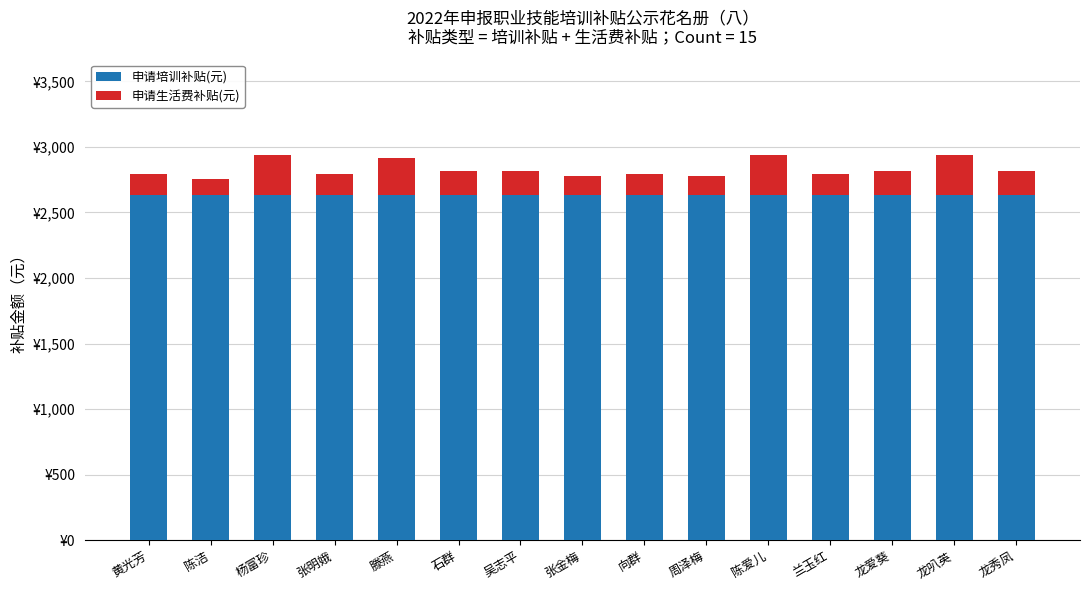

Does the chart contain any negative values?

No